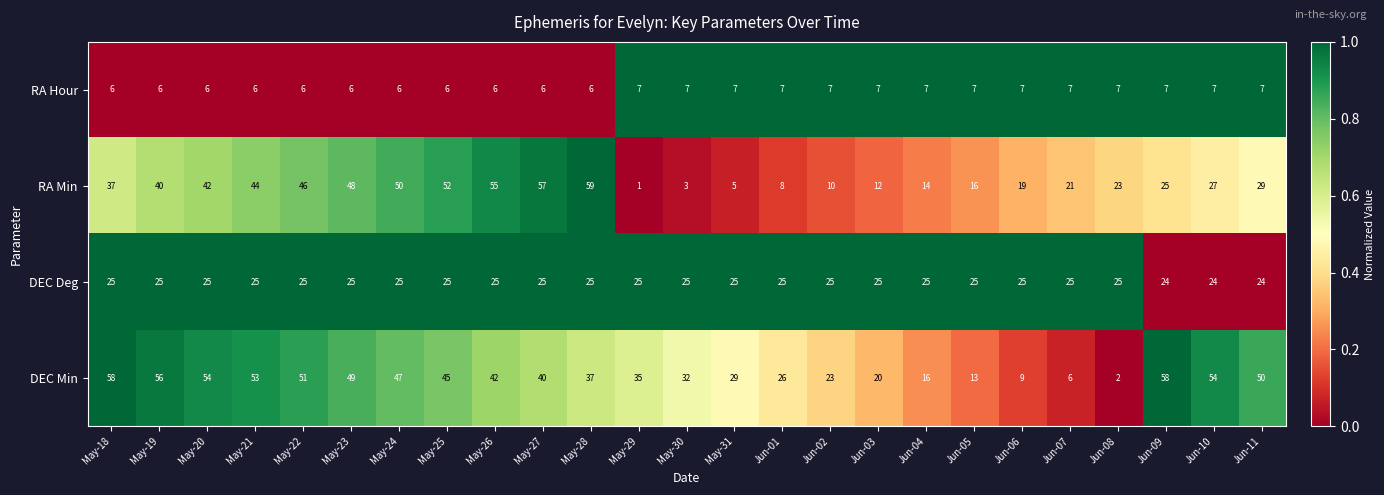

What is the total value across all series at May-18?

126